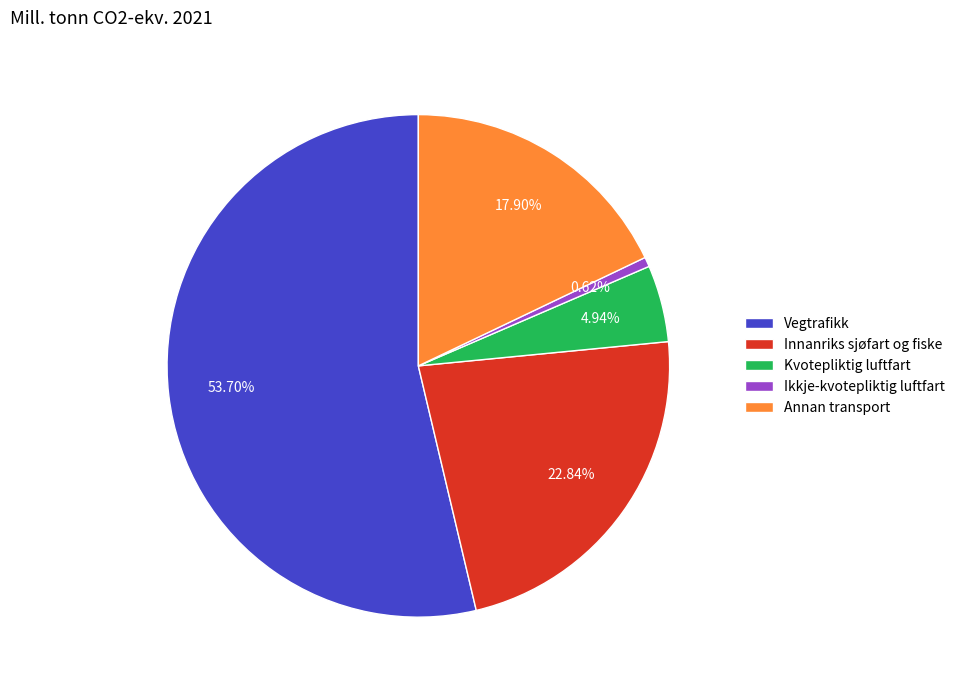

Combined, what portion of the pie is Innanriks sjøfart og fiske and Ikkje-kvotepliktig luftfart?

23.5%